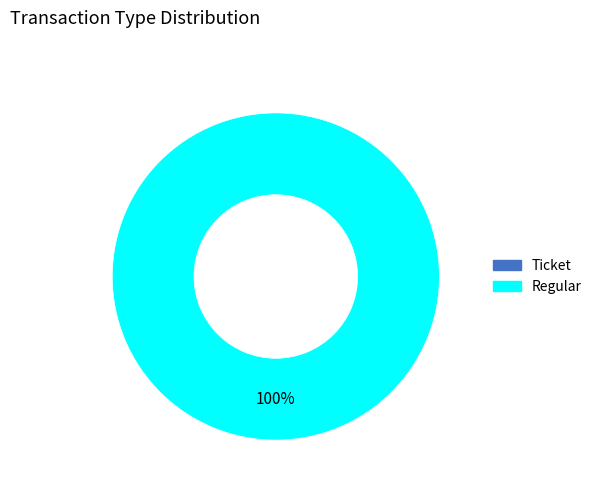

Which category has the biggest portion of the pie?

Regular